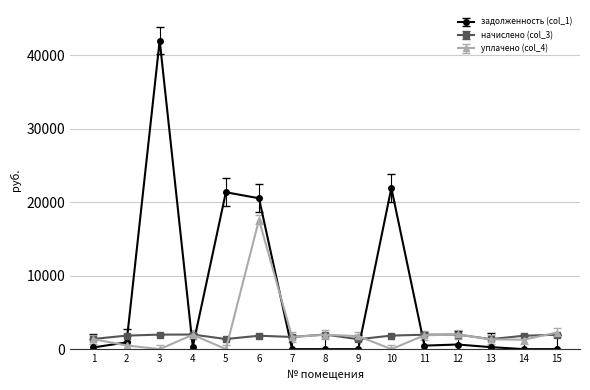

Between which two adjacent categories do задолженность (col_1) and начислено (col_3) first intersect?

2 and 3